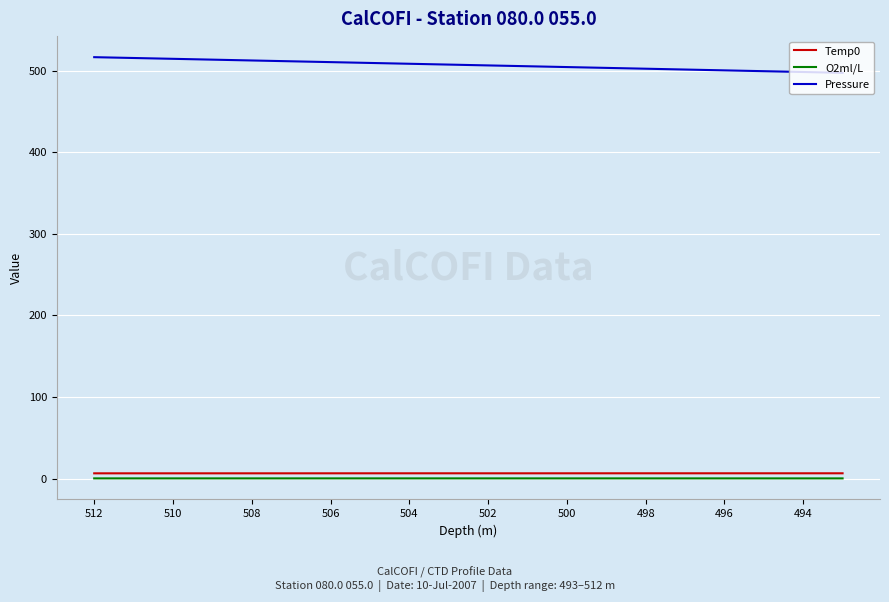

What is the greatest value displayed?

516.3